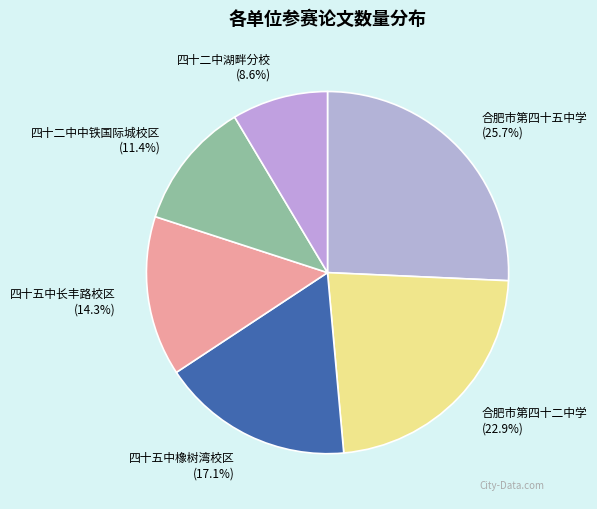

Between 合肥市第四十五中学 and 合肥市第四十二中学, which is larger?

合肥市第四十五中学